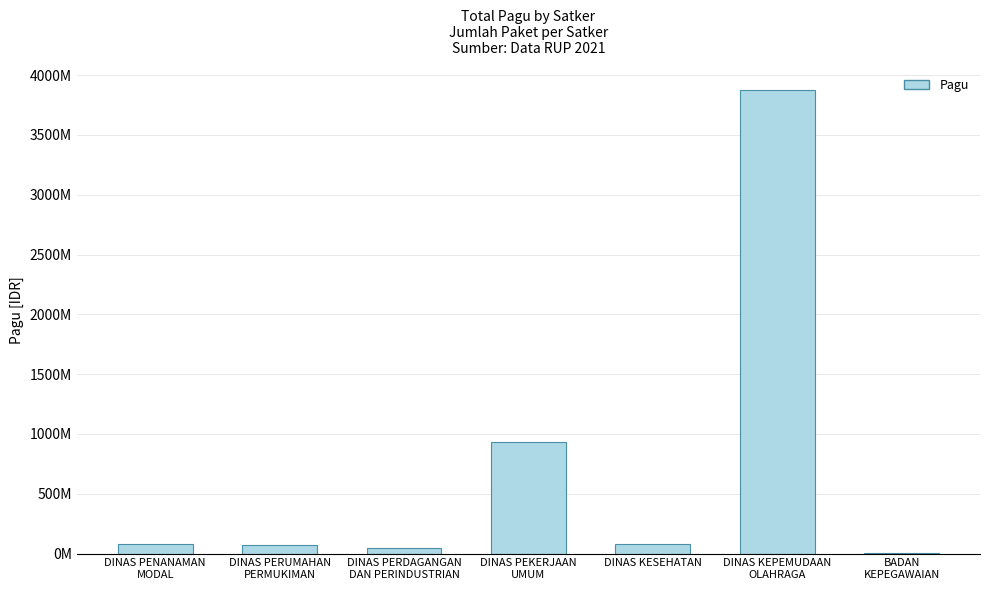

What is the sum of all values?

5080657413